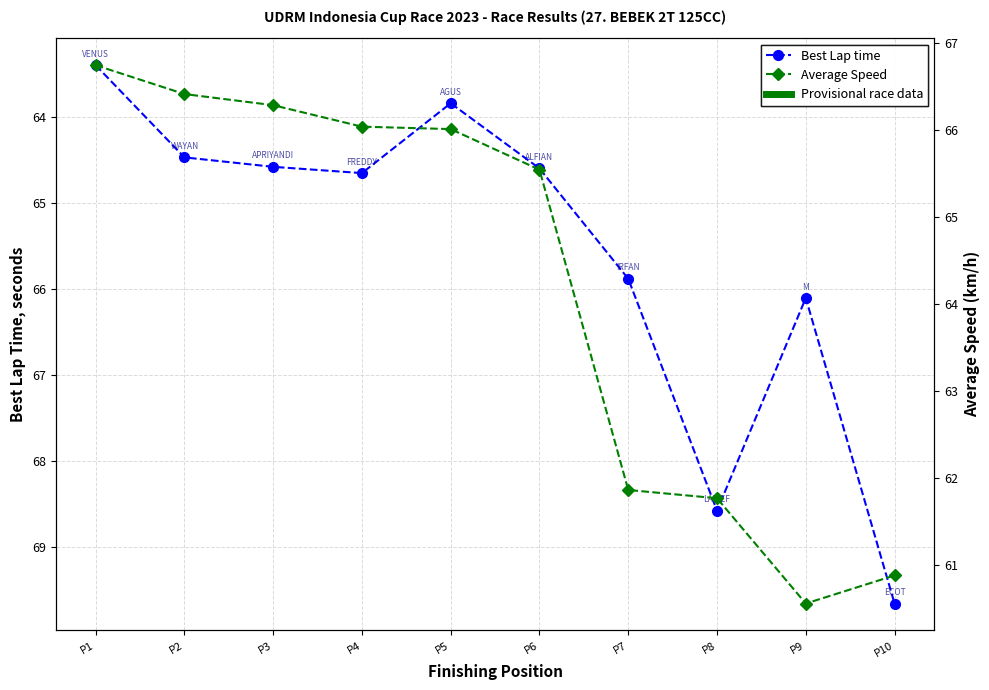

True or false: Average Speed has a value of 66.3 at P3.

True